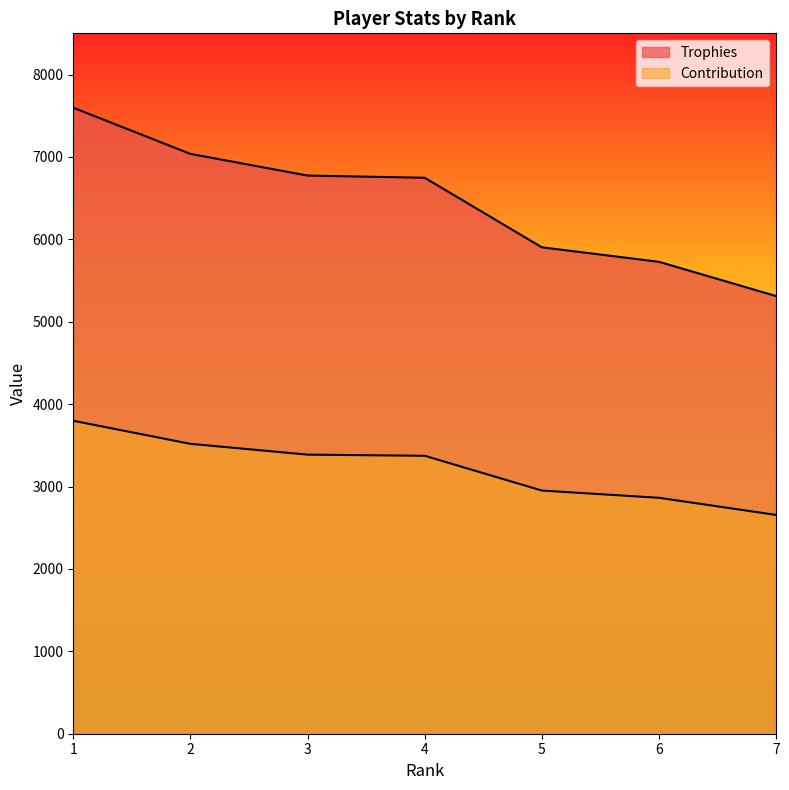

True or false: Trophies and Contribution intersect in this chart.

False